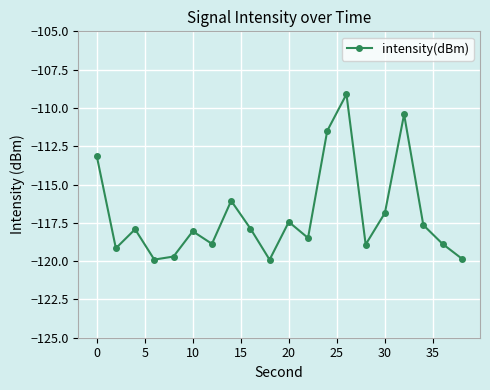

What is the difference between the second highest and minimum values?

9.5